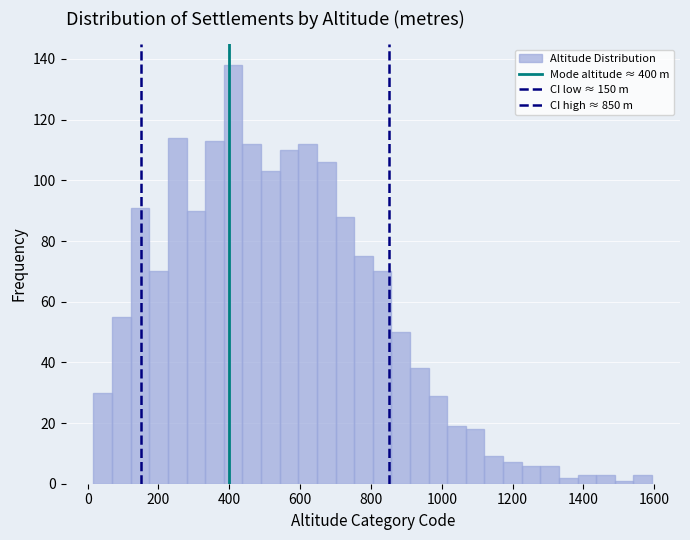

Around what value on the x-axis is the tallest bar? Give the approximate position of its centre, as read against the axis.

420